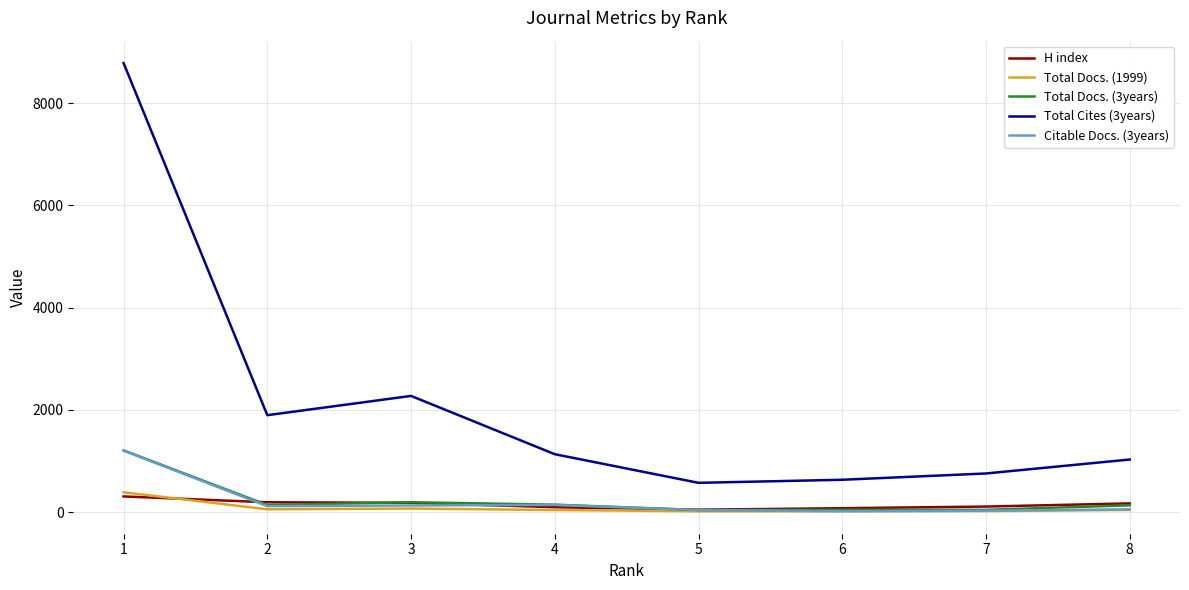

The value of Total Cites (3years) at 2 is 1894. True or false?

True